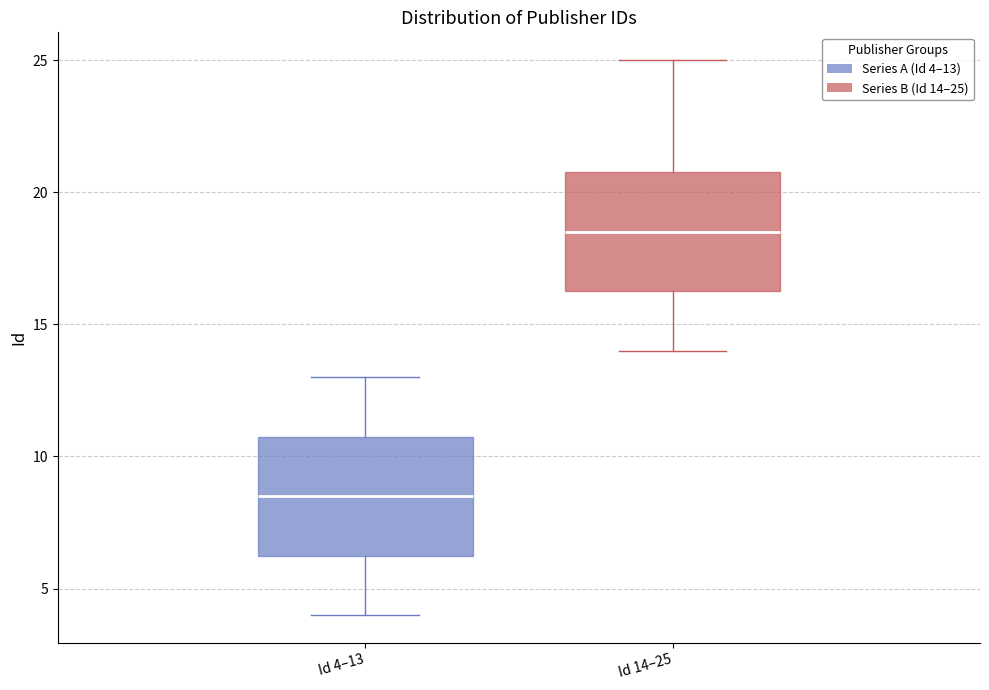

Where does the lower whisker of the box for Id 14–25 end on the y-axis? The values are not printed on the chart, so give them approximately, as read against the axis.

14.0